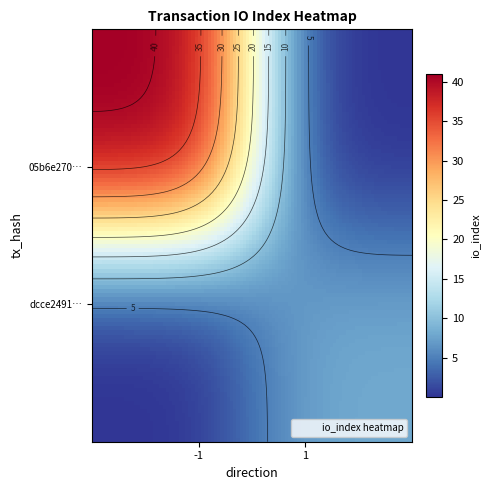

List the series in order of their peak value, lowest first.

dcce249180a9ed9b295b9e08a56e64011198c0c, 05b6e270560c415225e530502339311e9c73306